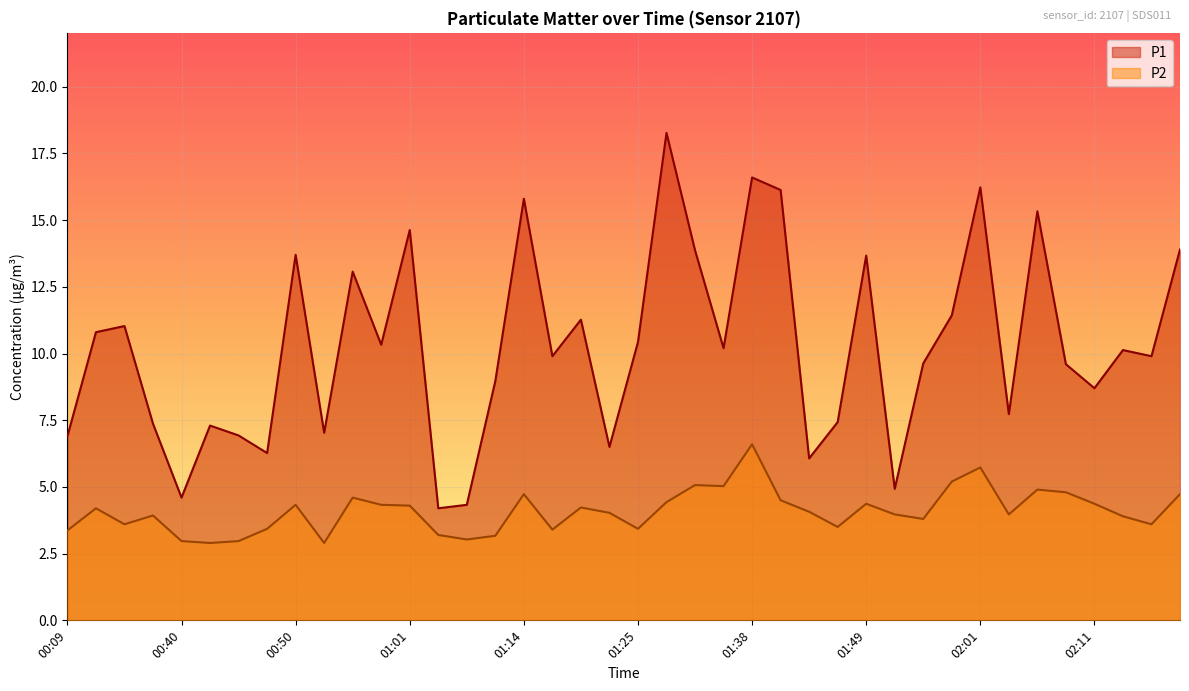

Reading left to right, transcribe all the data shown in this chart.

P1: 00:09=6.9	00:27=10.8	00:31=11.0	00:38=7.4	00:40=4.6	00:42=7.3	00:45=6.9	00:48=6.3	00:50=13.7	00:53=7.0	00:56=13.1	00:58=10.3	01:01=14.6	01:04=4.2	01:06=4.3	01:09=9.0	01:14=15.8	01:17=9.9	01:20=11.3	01:23=6.5	01:25=10.4	01:28=18.3	01:30=13.9	01:35=10.2	01:38=16.6	01:41=16.1	01:44=6.1	01:46=7.4	01:49=13.7	01:52=4.9	01:55=9.6	01:58=11.4	02:01=16.2	02:03=7.7	02:06=15.3	02:08=9.6	02:11=8.7	02:17=10.1	02:26=9.9	02:29=13.9
P2: 00:09=3.4	00:27=4.2	00:31=3.6	00:38=3.9	00:40=3.0	00:42=2.9	00:45=3.0	00:48=3.4	00:50=4.3	00:53=2.9	00:56=4.6	00:58=4.3	01:01=4.3	01:04=3.2	01:06=3.0	01:09=3.2	01:14=4.7	01:17=3.4	01:20=4.2	01:23=4.0	01:25=3.4	01:28=4.4	01:30=5.1	01:35=5.0	01:38=6.6	01:41=4.5	01:44=4.1	01:46=3.5	01:49=4.4	01:52=4.0	01:55=3.8	01:58=5.2	02:01=5.7	02:03=4.0	02:06=4.9	02:08=4.8	02:11=4.4	02:17=3.9	02:26=3.6	02:29=4.7